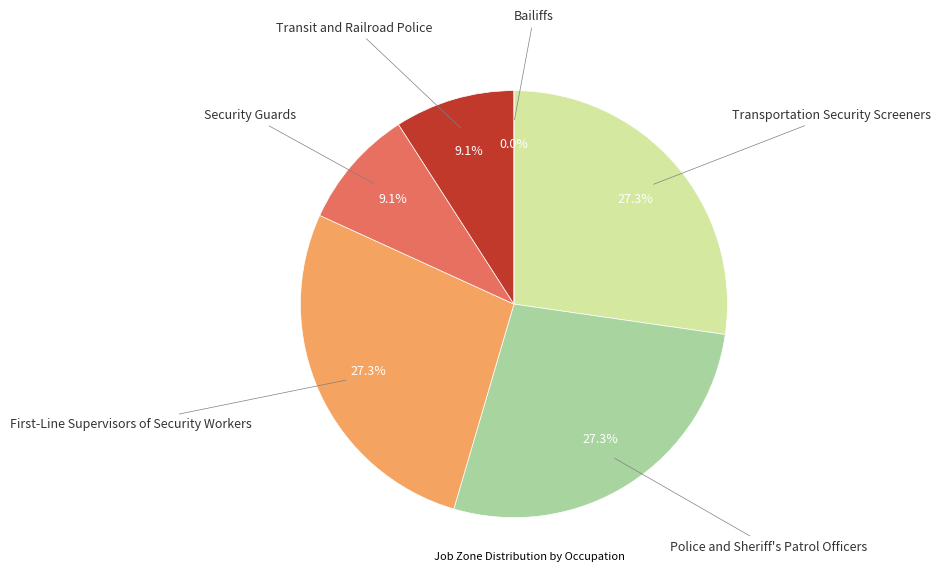

To the nearest percent, what is the average slice percentage?

17%